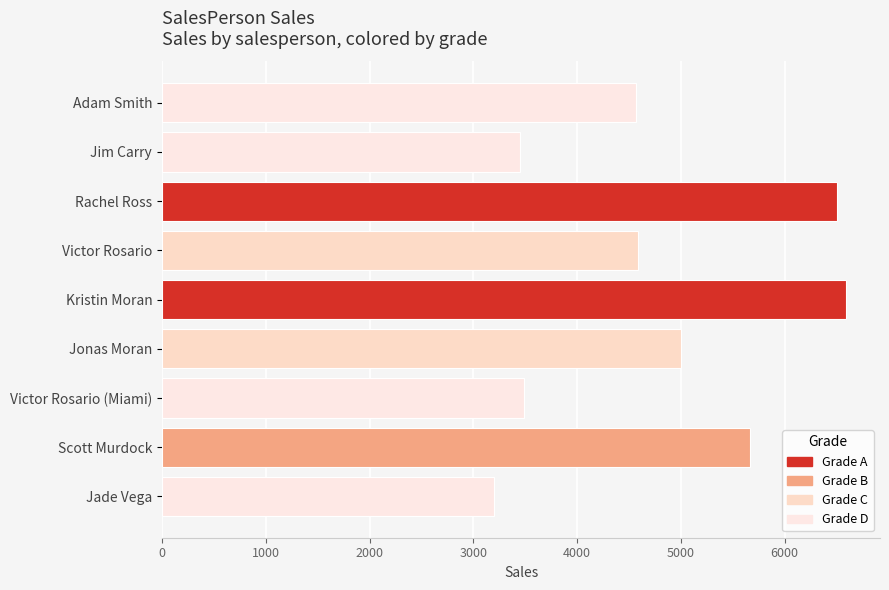

The value at Scott Murdock is 5670. True or false?

True